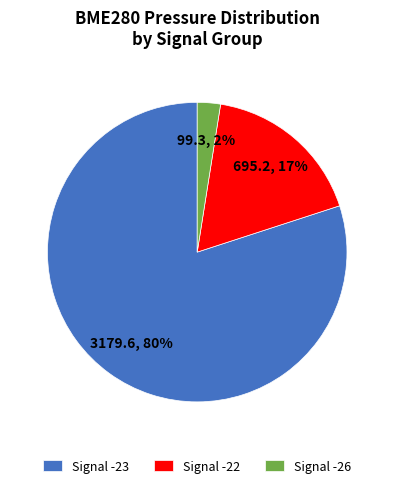

Is there a majority slice in this chart?

Yes